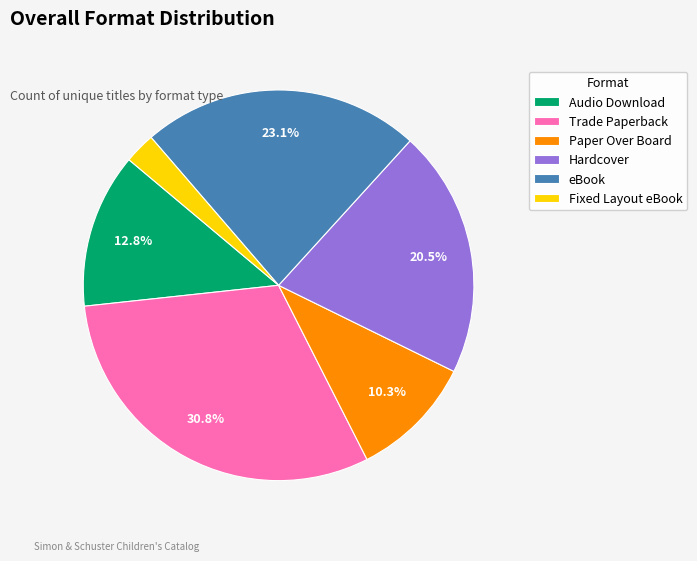

Count the number of slices in the pie.

6